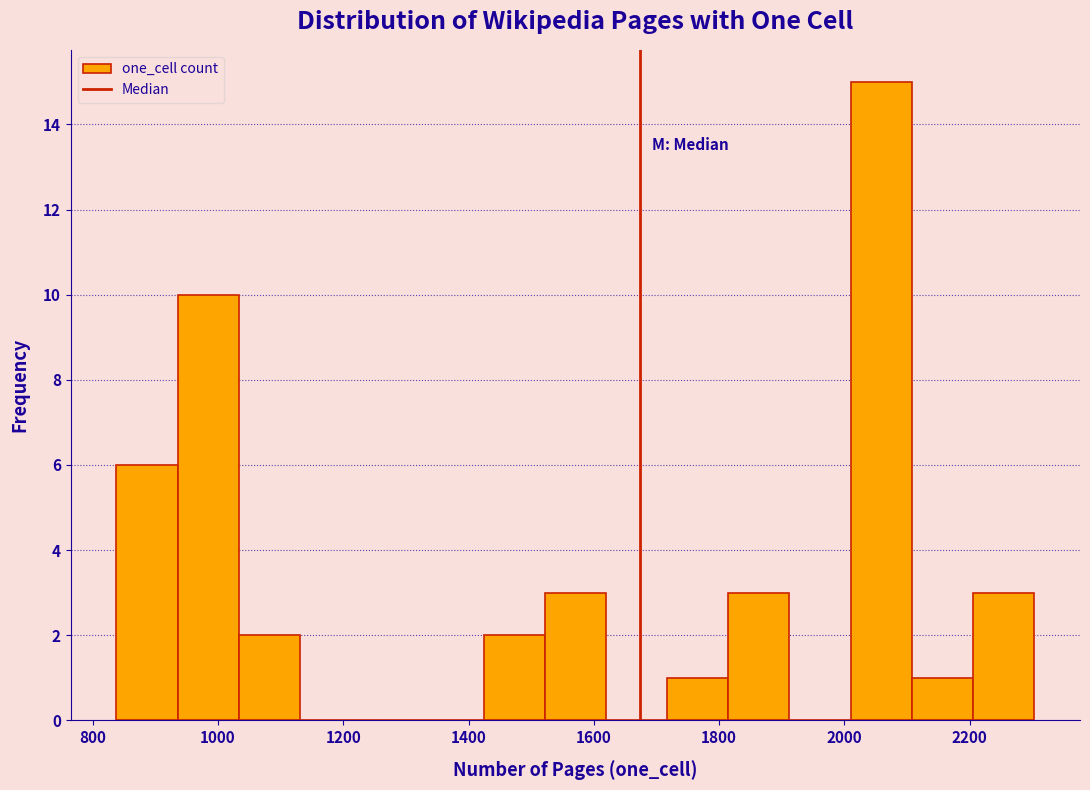

Reading left to right, transcribe this chart: for each bar, give the range it covers on the x-axis and its height. Neither the bar edges nor the heights are printed on the chart, so give them approximately, as read against the axes.

840 to 940: 6
940 to 1040: 10
1040 to 1140: 2
1140 to 1220: 0
1220 to 1320: 0
1320 to 1420: 0
1420 to 1520: 2
1520 to 1620: 3
1620 to 1720: 0
1720 to 1820: 1
1820 to 1920: 3
1920 to 2020: 0
2020 to 2100: 15
2100 to 2200: 1
2200 to 2300: 3